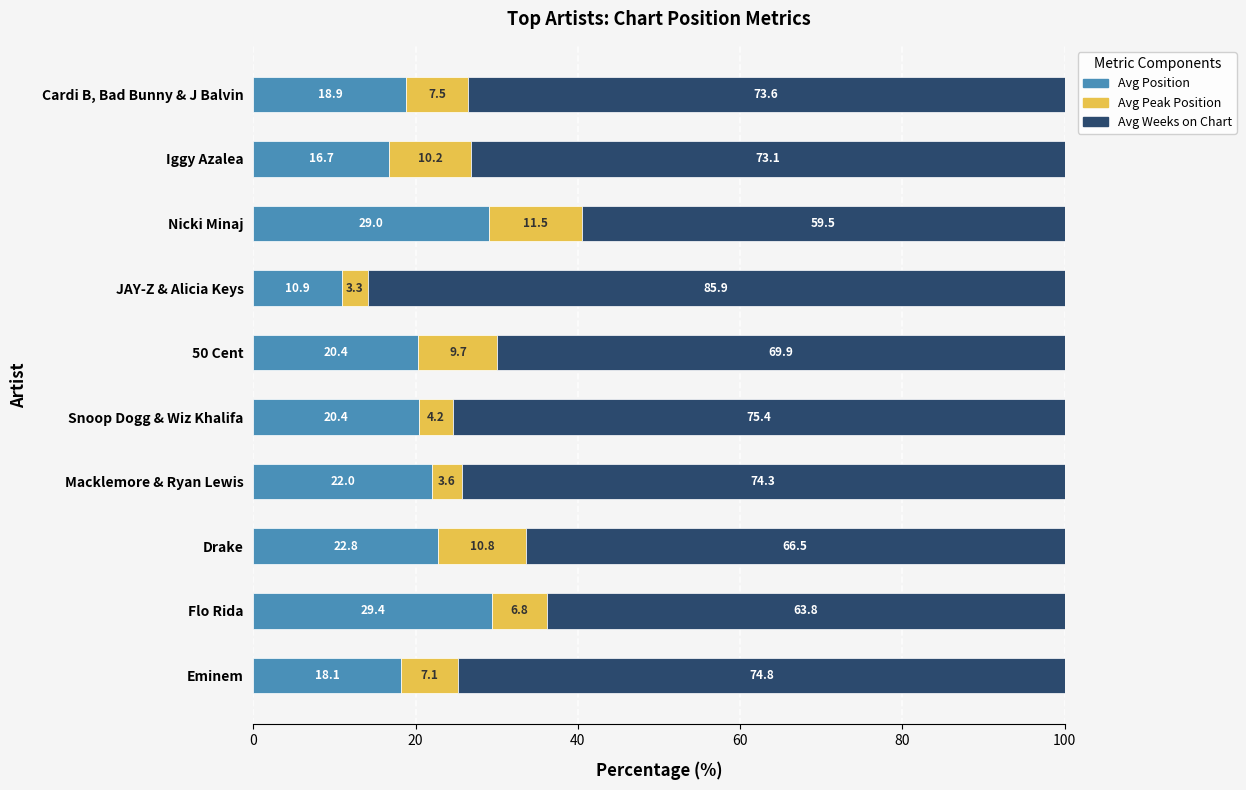

What is the difference between the maximum and minimum values in the Avg Position series?

18.5